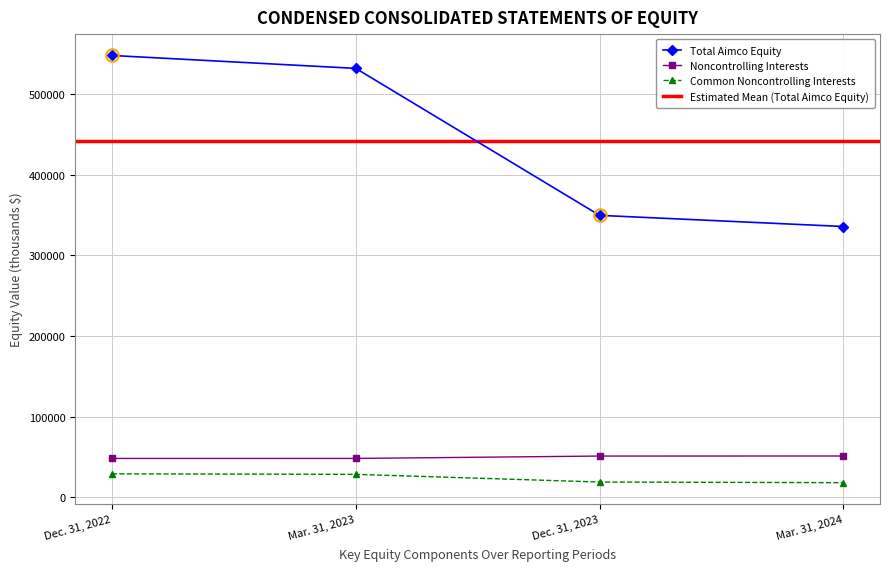

At which label does Common Stock first exceed 28589?

Dec. 31, 2022